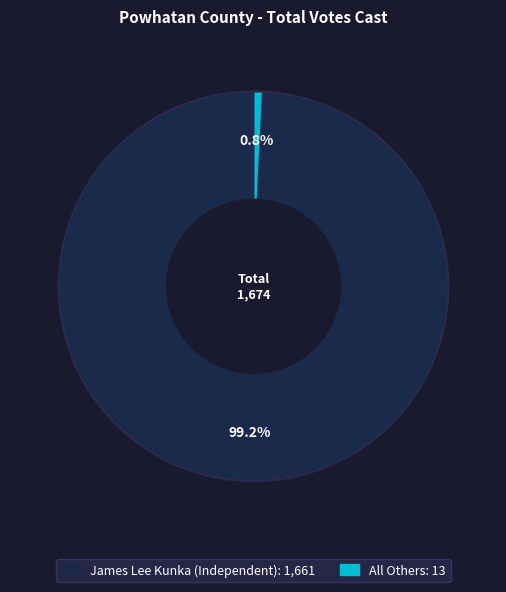

Is it true that All Others is 11% of the pie?

False